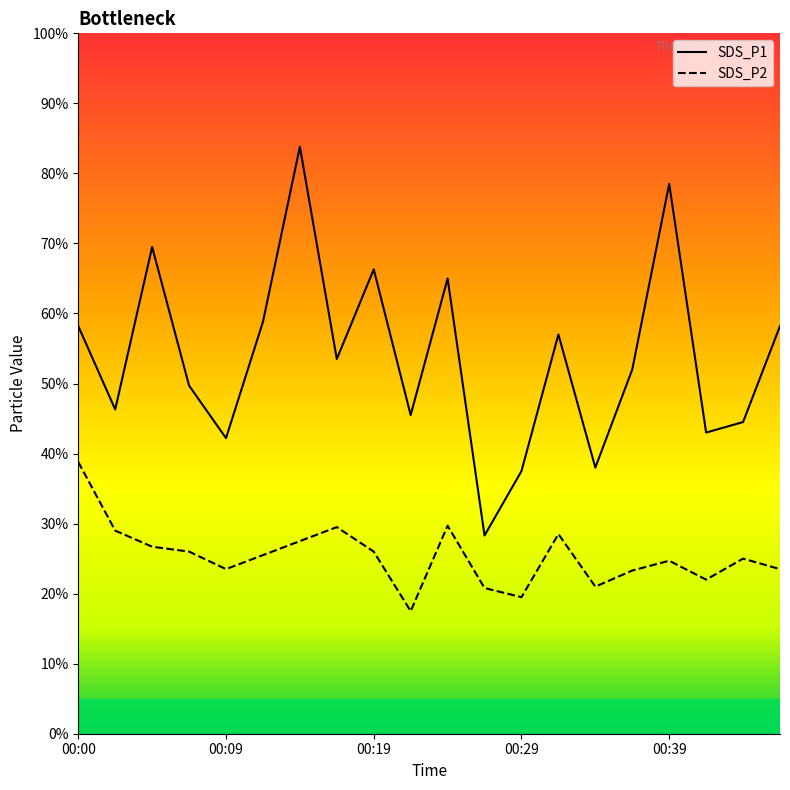

The SDS_P1 series shows 5.7 at 00:29. True or false?

False